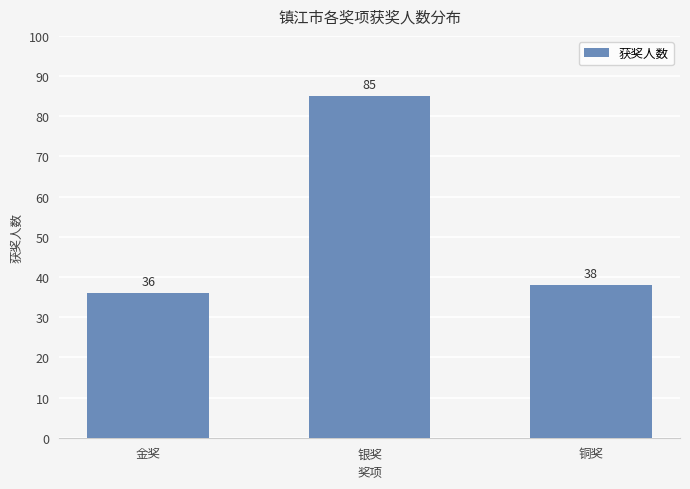

What is the change in value from 银奖 to 铜奖?

-47